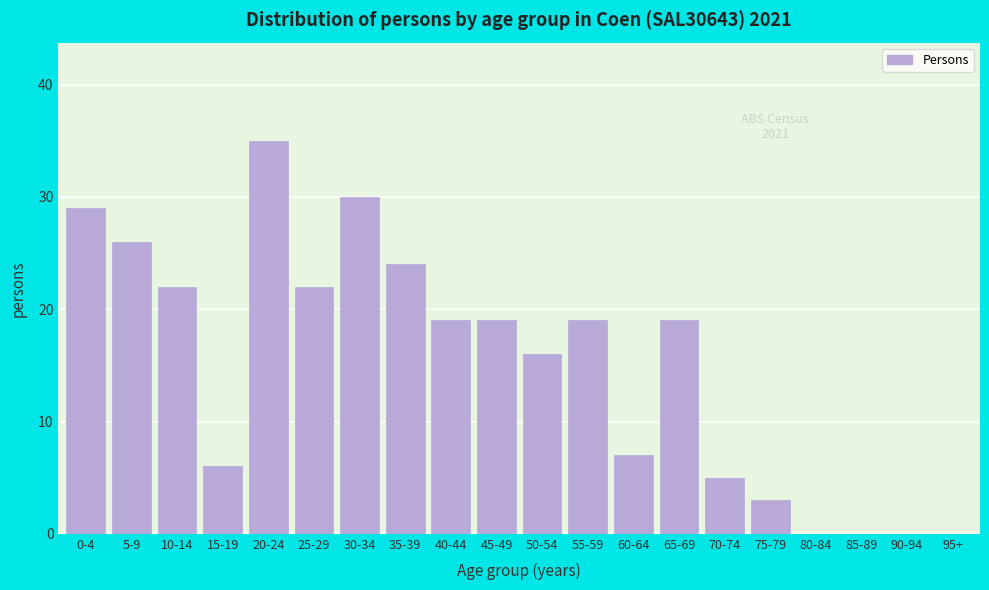

Reading left to right, list all the values displayed in this chart.

0-4=29	5-9=26	10-14=22	15-19=6	20-24=35	25-29=22	30-34=30	35-39=24	40-44=19	45-49=19	50-54=16	55-59=19	60-64=7	65-69=19	70-74=5	75-79=3	80-84=0	85-89=0	90-94=0	95+=0